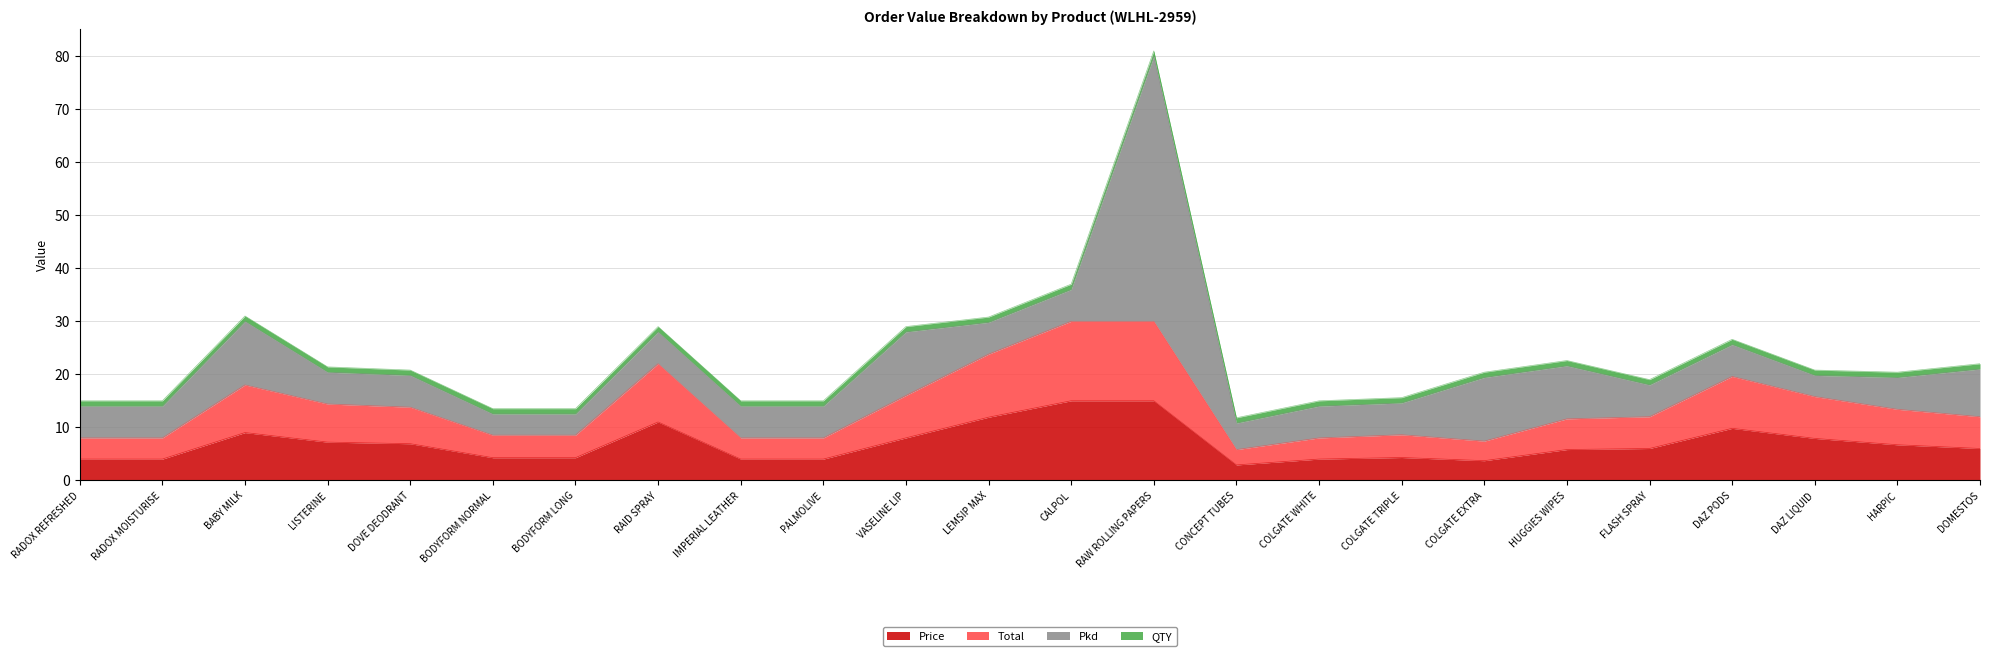

The Price series shows 6.9 at DOVE DEODRANT. True or false?

True